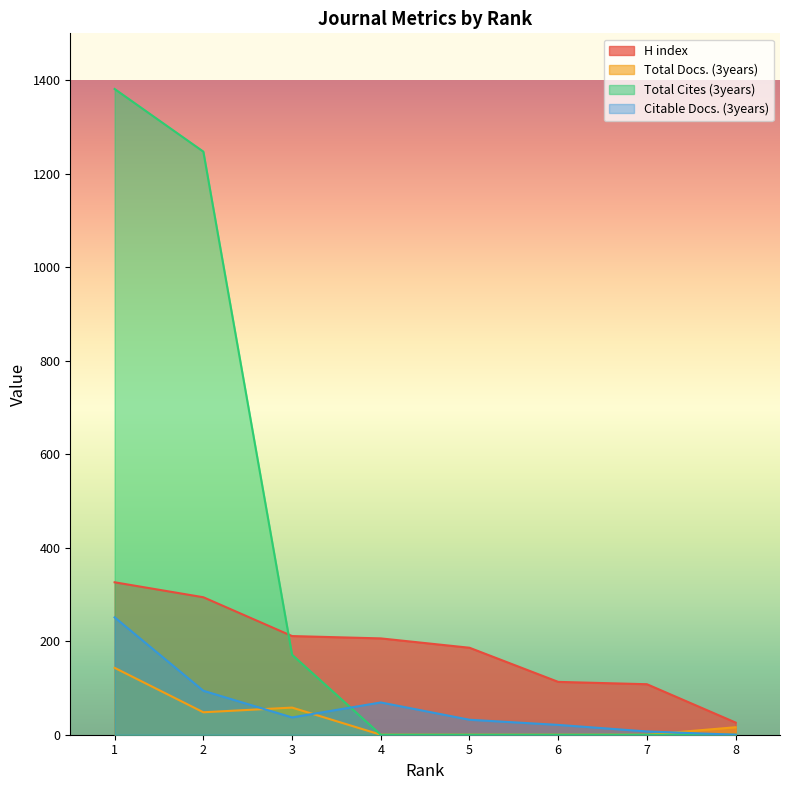

Reading left to right, extract all data points from this chart.

H index: 1=326	2=294	3=211	4=206	5=186	6=113	7=108	8=26
Total Docs. (3years): 1=143	2=48	3=58	4=0	5=0	6=0	7=0	8=16
Total Cites (3years): 1=1381	2=1247	3=171	4=0	5=0	6=0	7=0	8=0
Citable Docs. (3years): 1=251	2=94	3=37	4=69	5=32	6=21	7=7	8=0